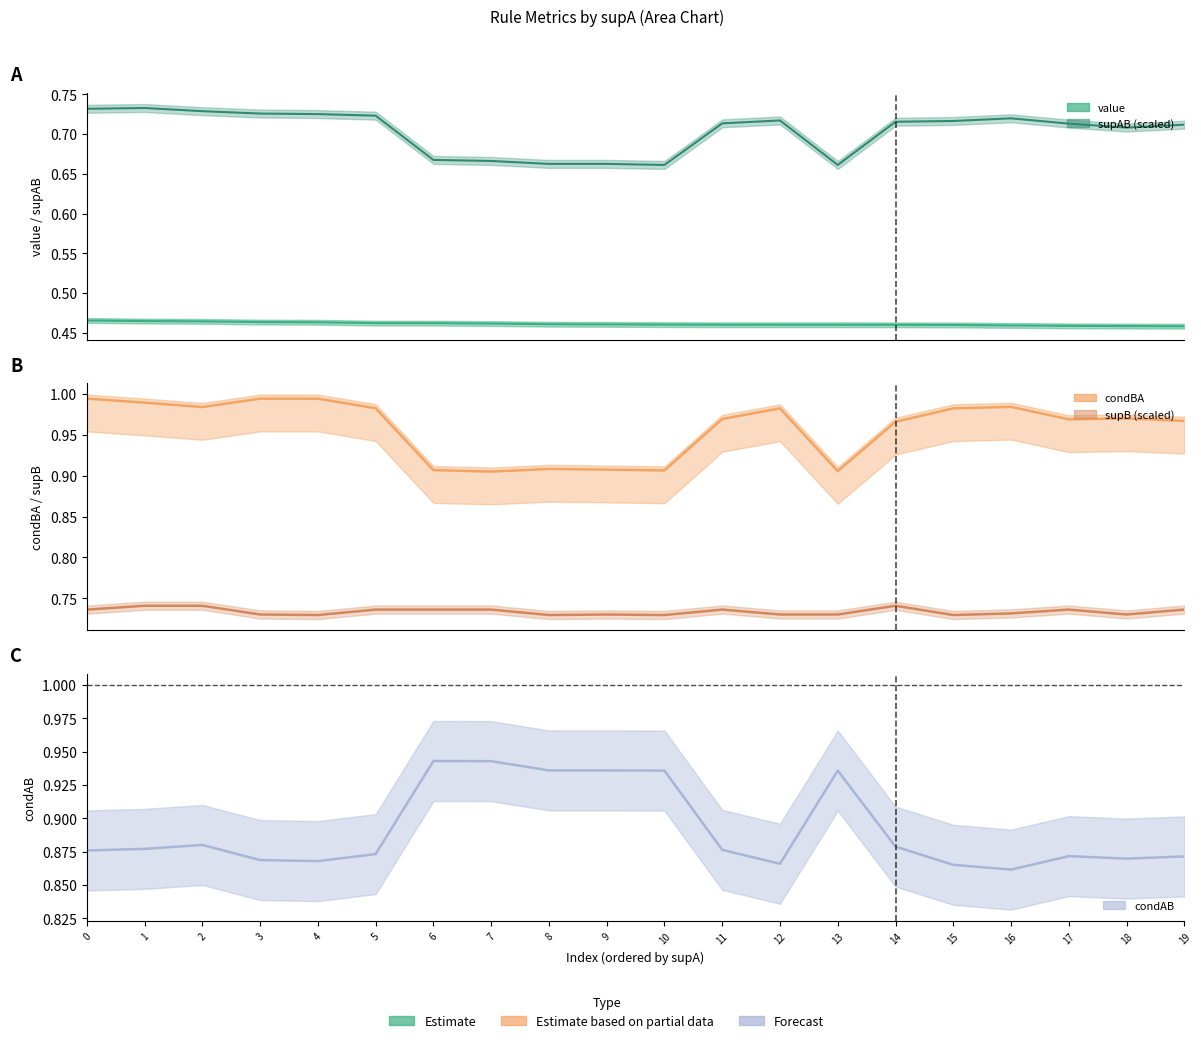

Reading right to left, transcribe all the data shown in this chart.

value: 0.5	0.5	0.5	0.5	0.5	0.5	0.5	0.5	0.5	0.5	0.5	0.5	0.5	0.5	0.5	0.5	0.5	0.5	0.5	0.5
condBA: 1.0	1.0	1.0	1.0	1.0	1.0	0.9	1.0	1.0	0.9	0.9	0.9	0.9	0.9	1.0	1.0	1.0	1.0	1.0	1.0
condAB: 0.9	0.9	0.9	0.9	0.9	0.9	0.9	0.9	0.9	0.9	0.9	0.9	0.9	0.9	0.9	0.9	0.9	0.9	0.9	0.9
supAB: 0.7	0.7	0.7	0.7	0.7	0.7	0.7	0.7	0.7	0.7	0.7	0.7	0.7	0.7	0.7	0.7	0.7	0.7	0.7	0.7
supB: 0.7	0.7	0.7	0.7	0.7	0.7	0.7	0.7	0.7	0.7	0.7	0.7	0.7	0.7	0.7	0.7	0.7	0.7	0.7	0.7